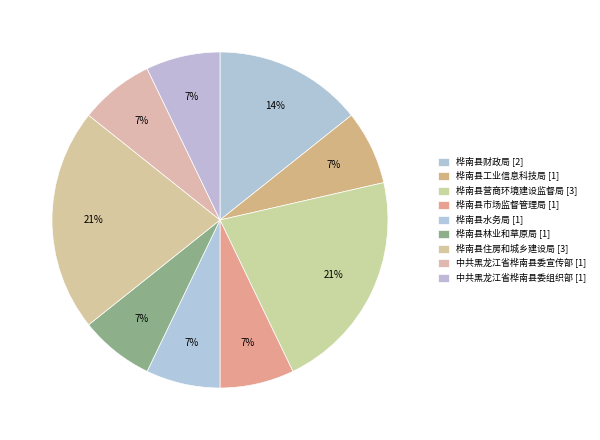

What percentage is the 桦南县水务局 slice, to the nearest percent?

7%